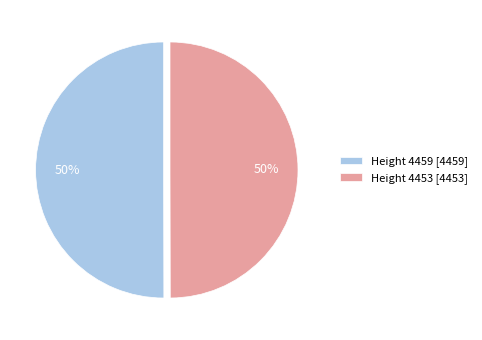

To the nearest percent, what is the combined percentage of Height 4459 [4459] and Height 4453 [4453]?

100%